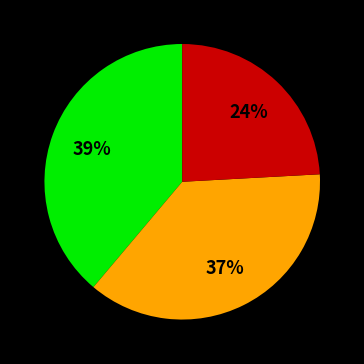

Is there any slice that represents more than half of the pie?

No